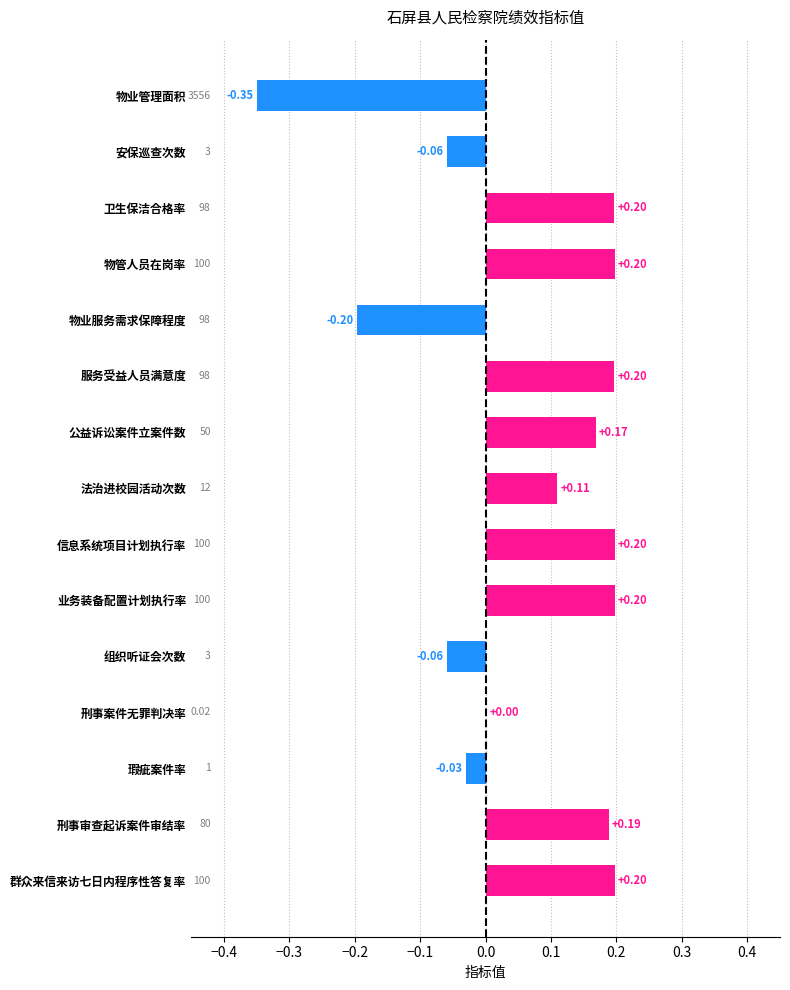

What is the change in value from 法治进校园活动次数 to 业务装备配置计划执行率?

+0.1